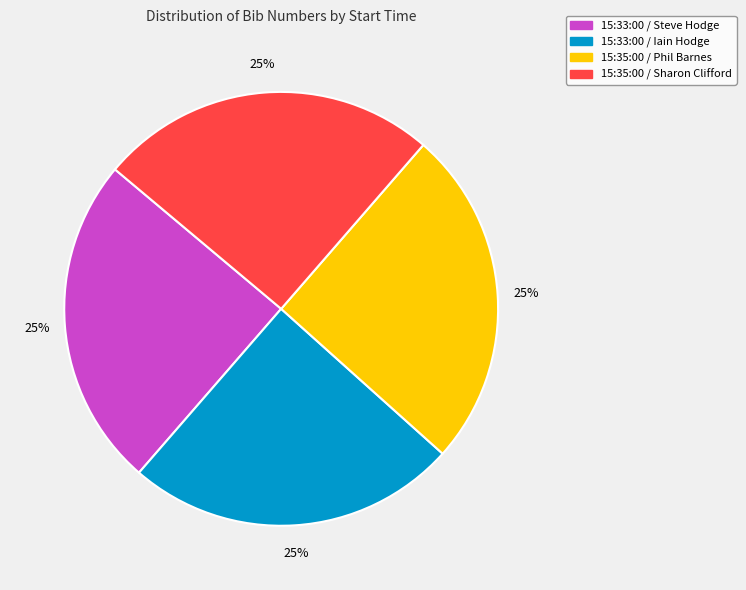

To the nearest percent, what percentage of the pie is 15:33:00 / Steve Hodge?

25%